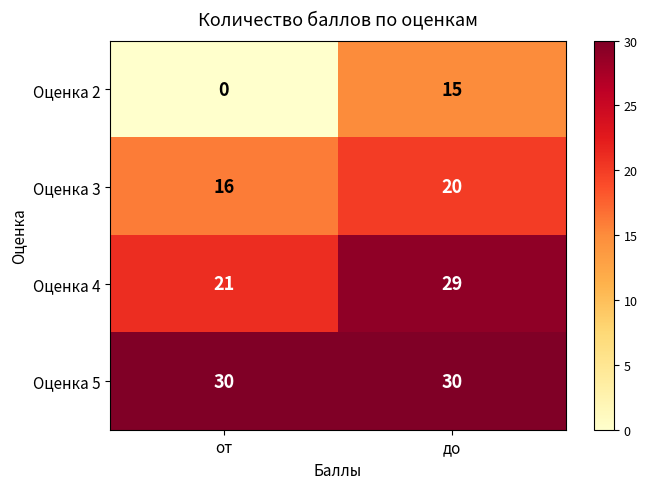

What is the greatest value displayed?

30